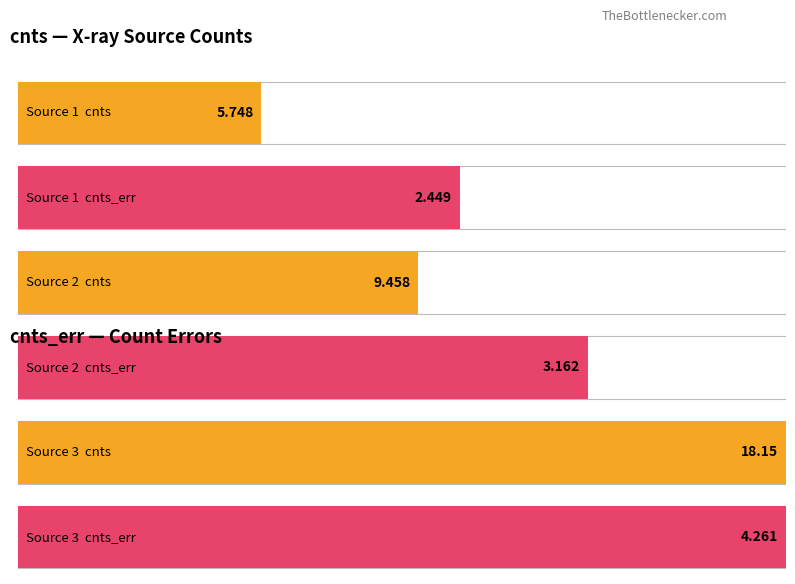

Count the cnts_err values in the range 2 to 4.

2